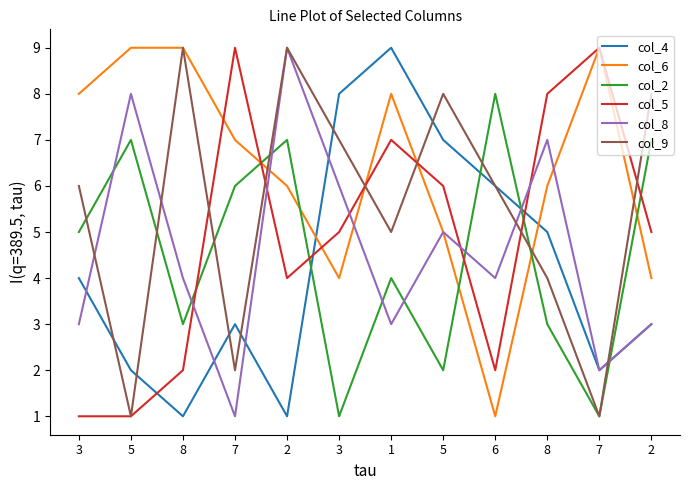

True or false: col_6 has more than 1 interior local peaks.

True